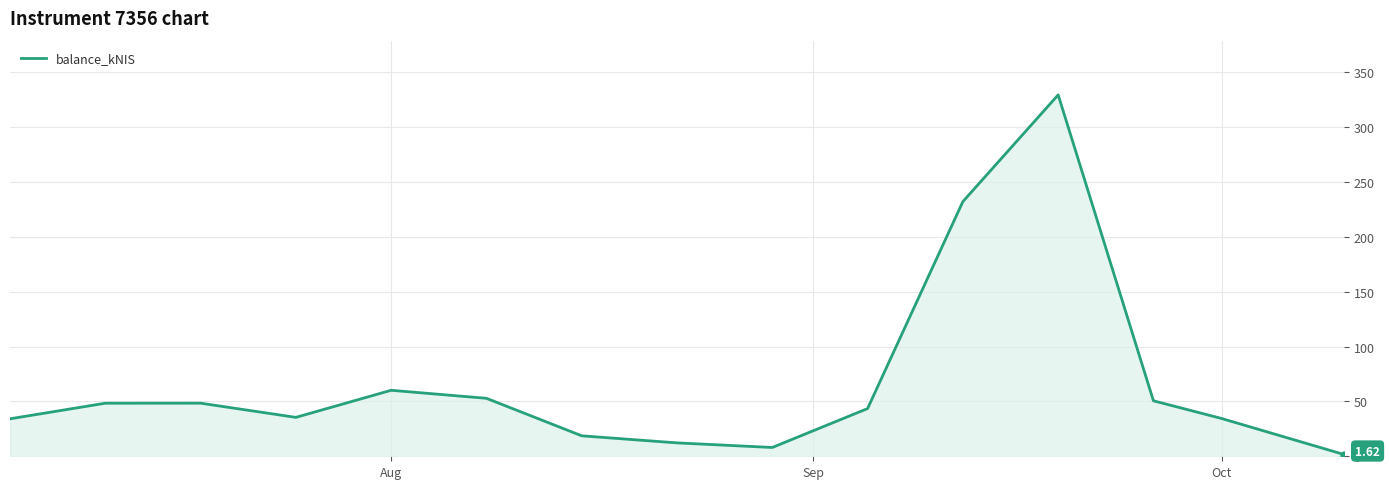

What is the value of the 9th point from the left?

8.0